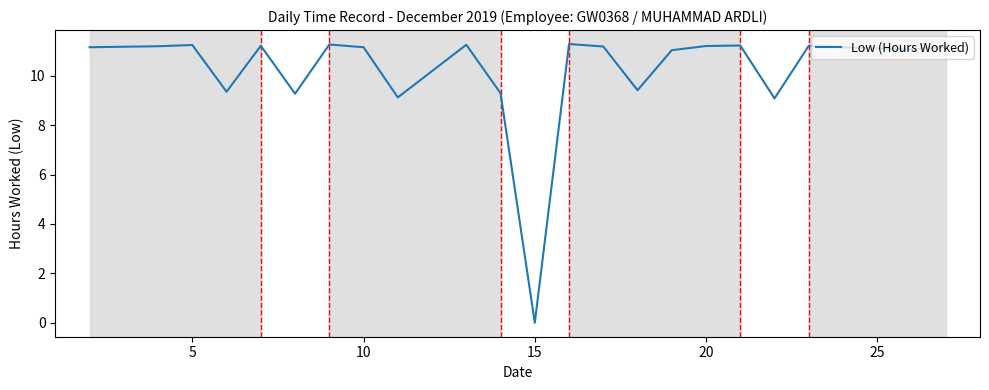

What is the maximum value shown in the chart?

11.3